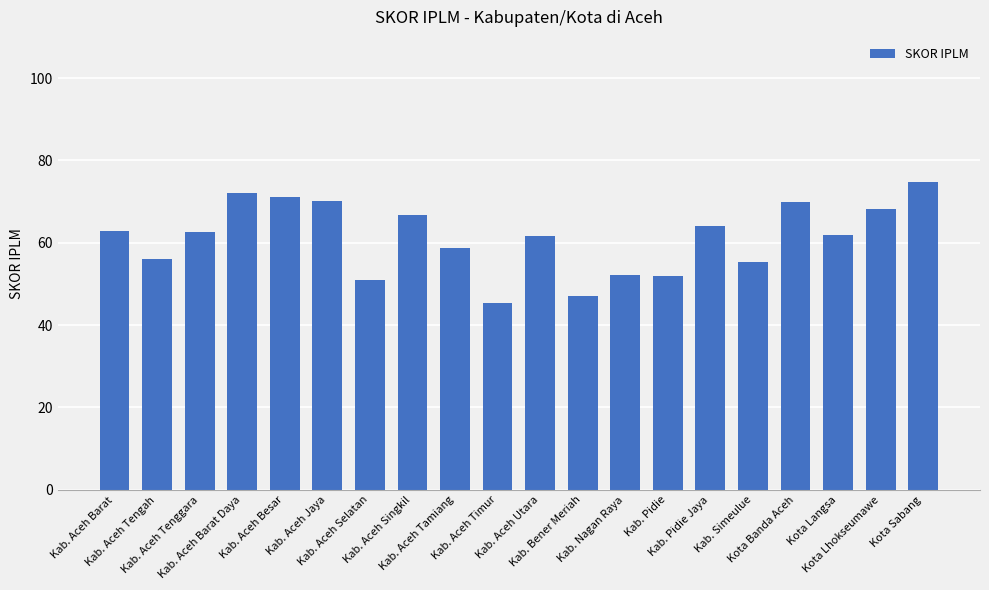

Which category has the lowest value across all series?

Kab. Aceh Timur